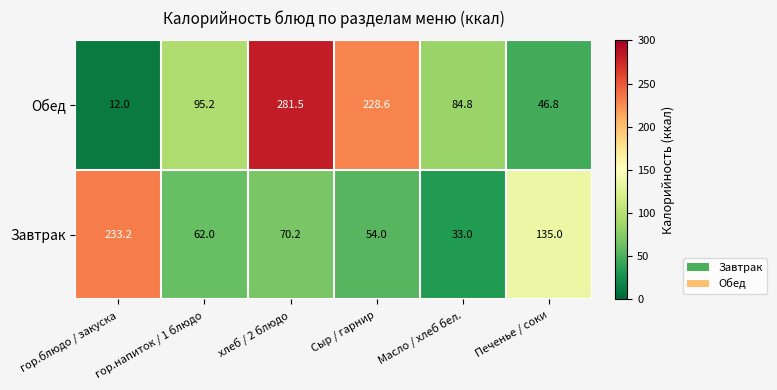

How many data points in Завтрак are above 70?

3